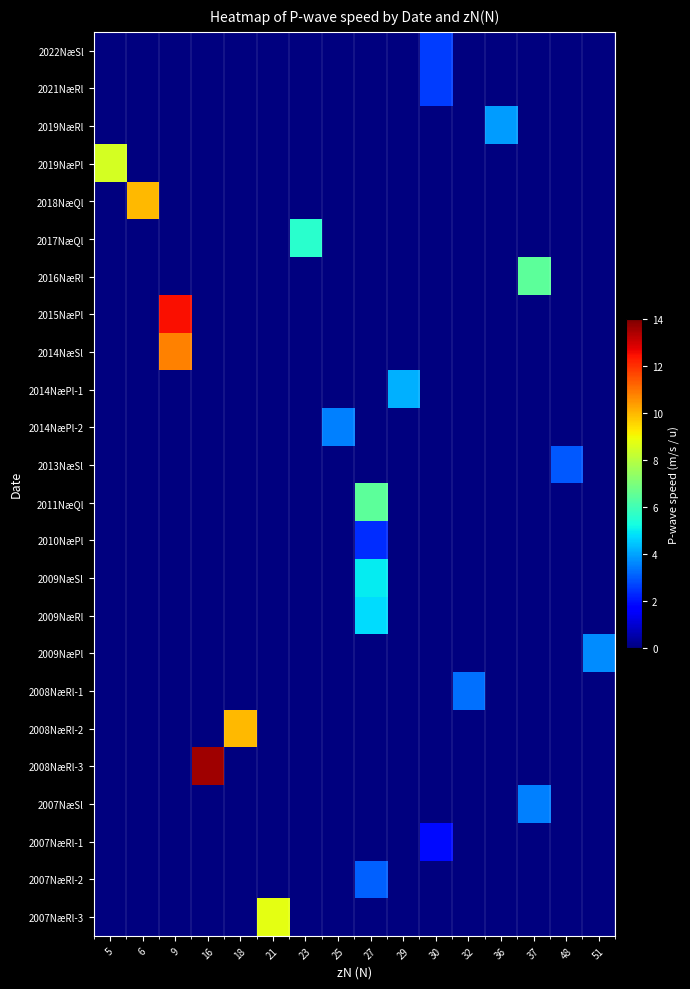

At which category is the sum across all series the highest?

9